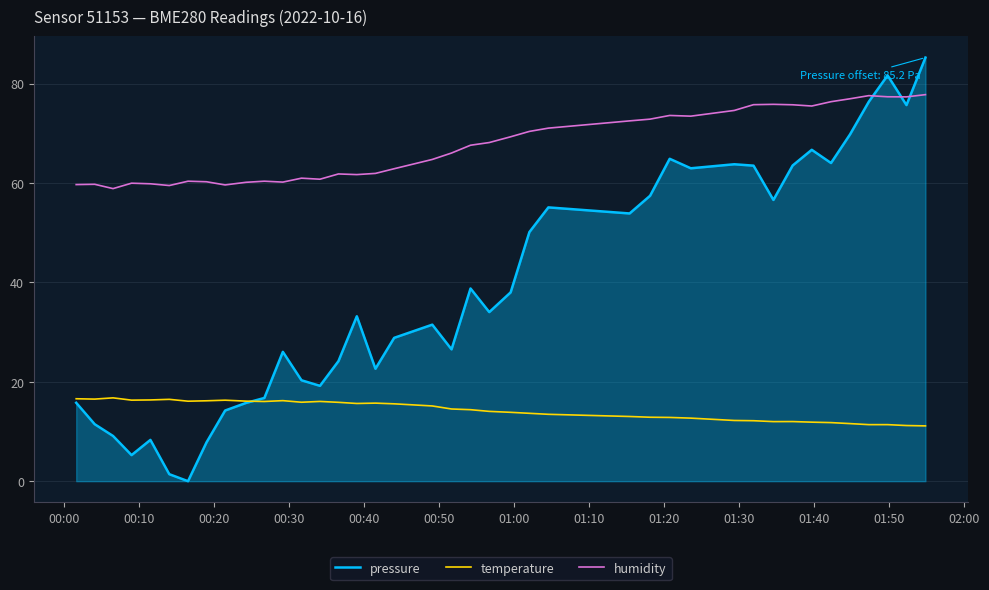

Which series has the largest range (max minus min)?

pressure